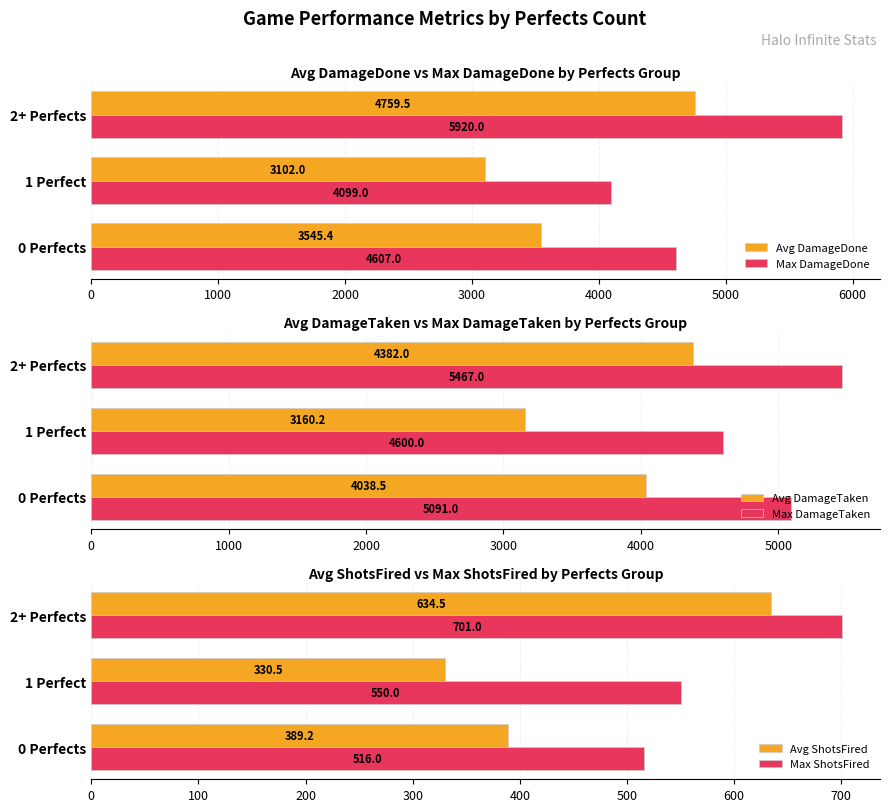

Is it true that Max ShotsFired equals 168.1 at 1 Perfect?

False